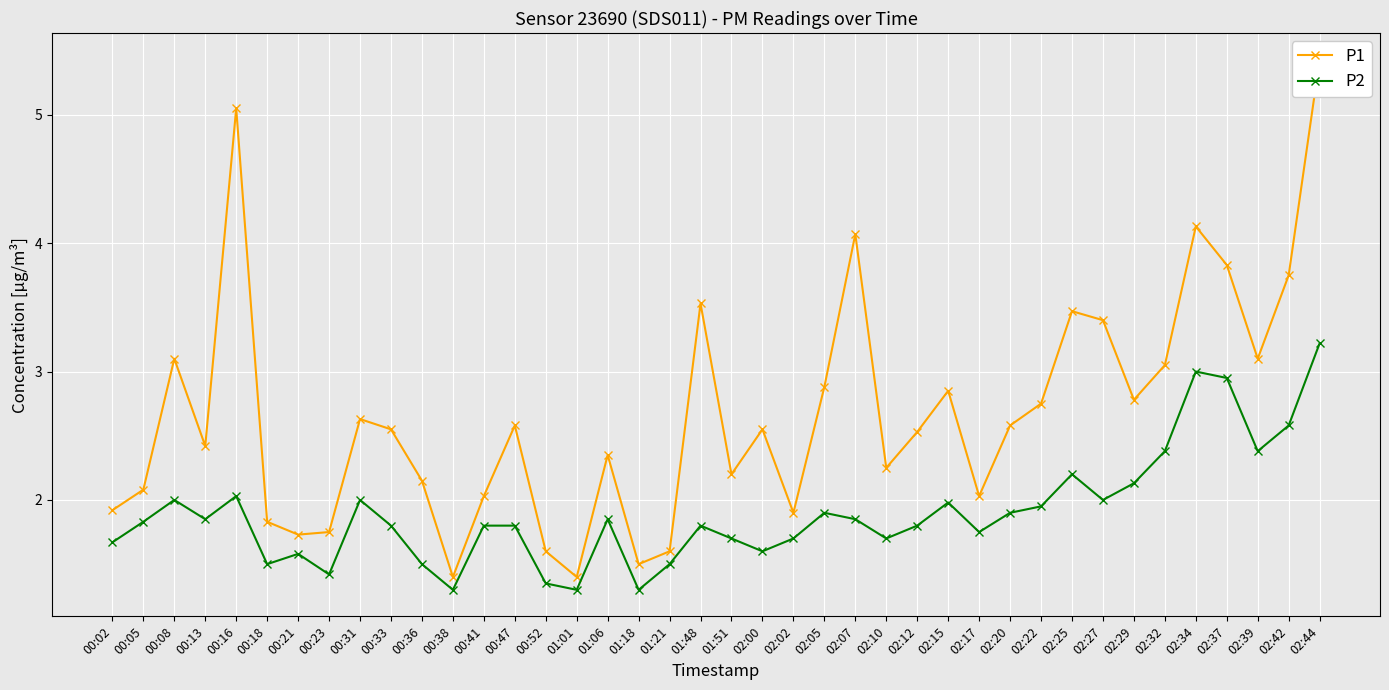

At how many categories does at least one series exceed 4?

4